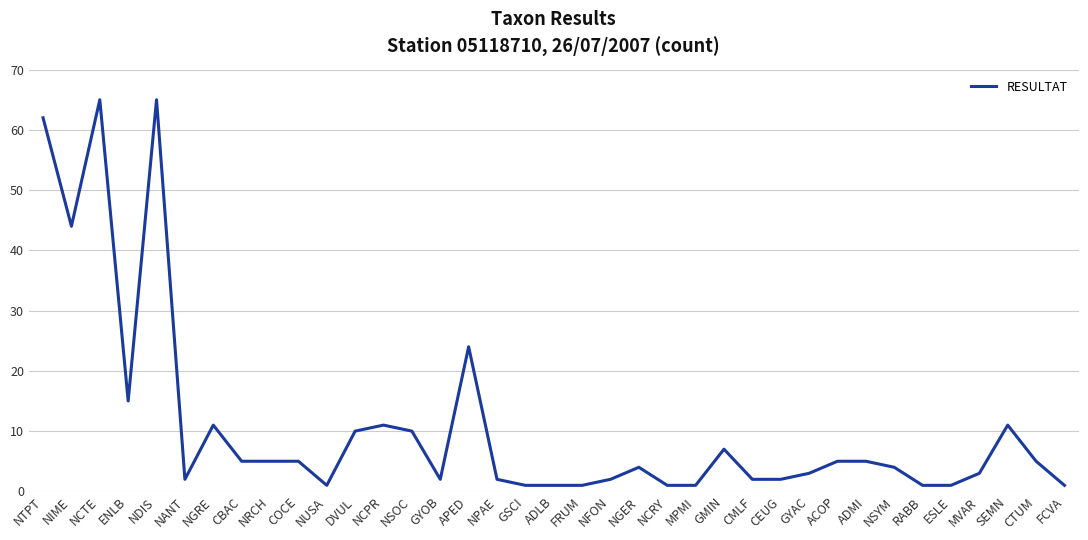

What is the maximum value shown in the chart?

65